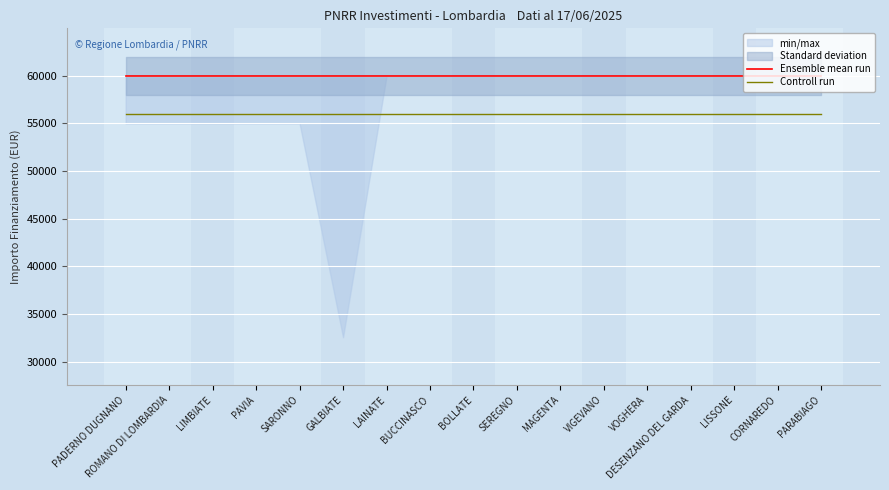

What is the difference between the highest and lowest values at LISSONE?

3966